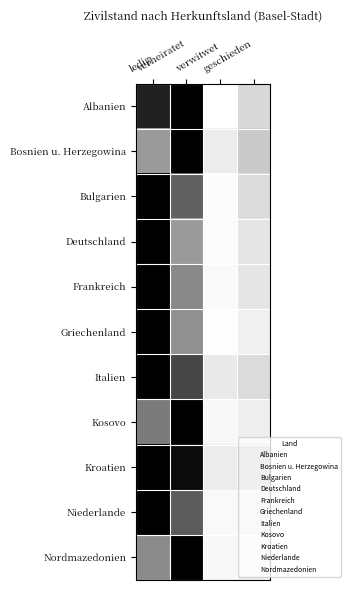

At how many categories does at least one series exceed 0?

4